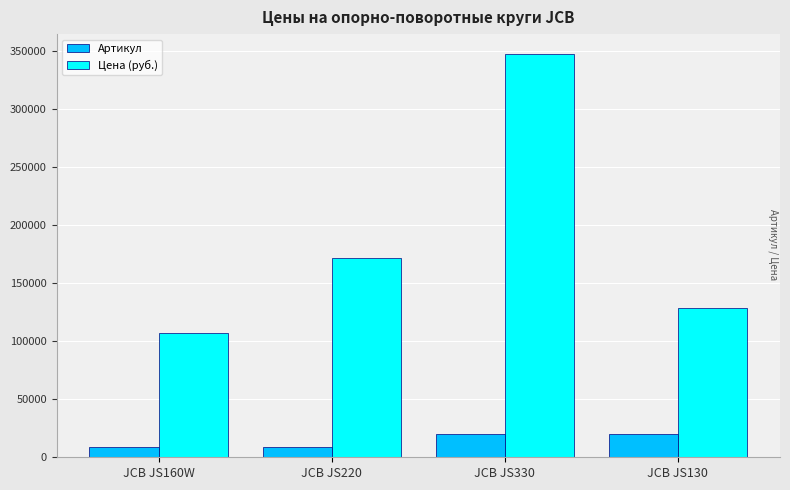

How many series are shown in this chart?

2